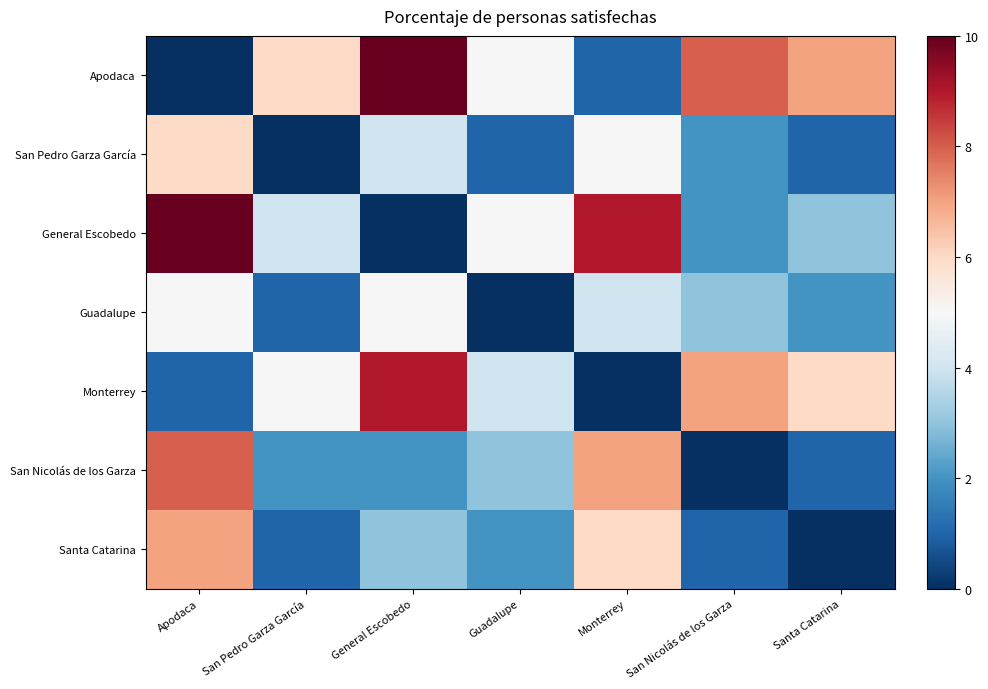

Which label corresponds to the smallest value in the chart?

Apodaca